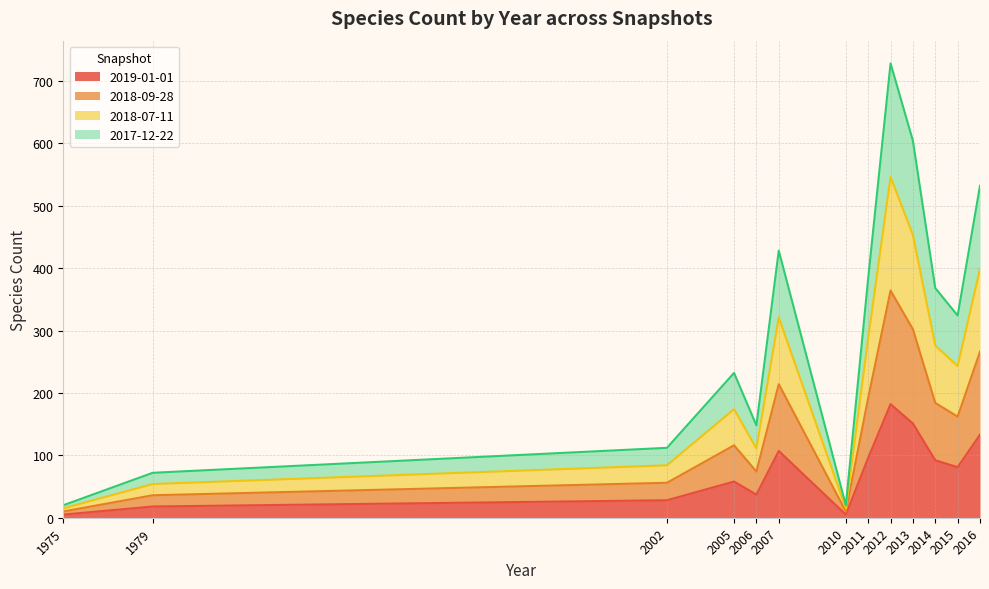

Which series has the largest range (max minus min)?

2017-12-22